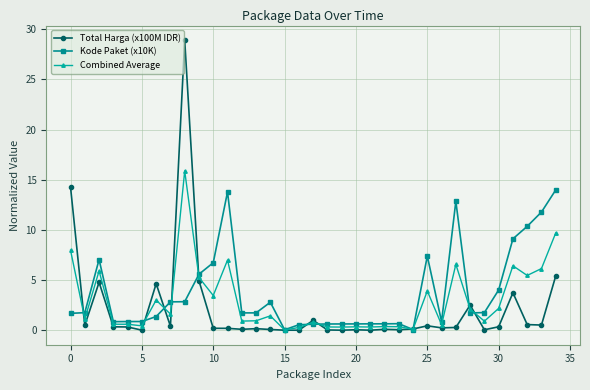

What is the greatest value displayed?

28.9